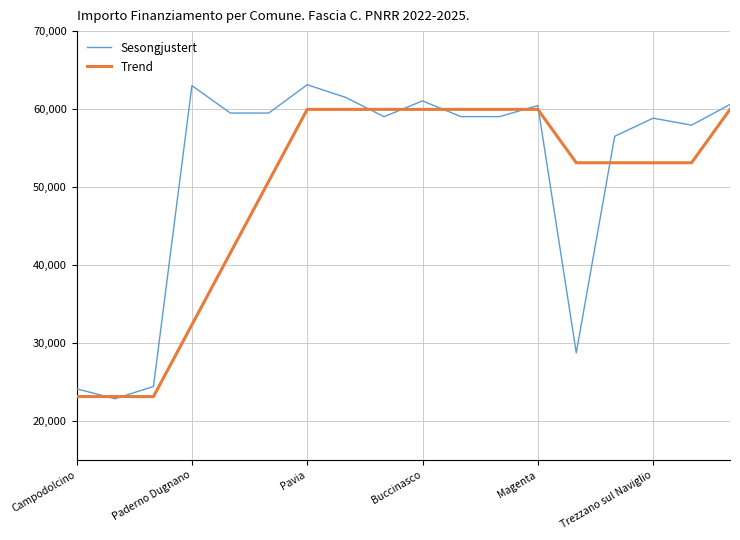

List the series in order of their peak value, lowest first.

Trend, Sesongjustert